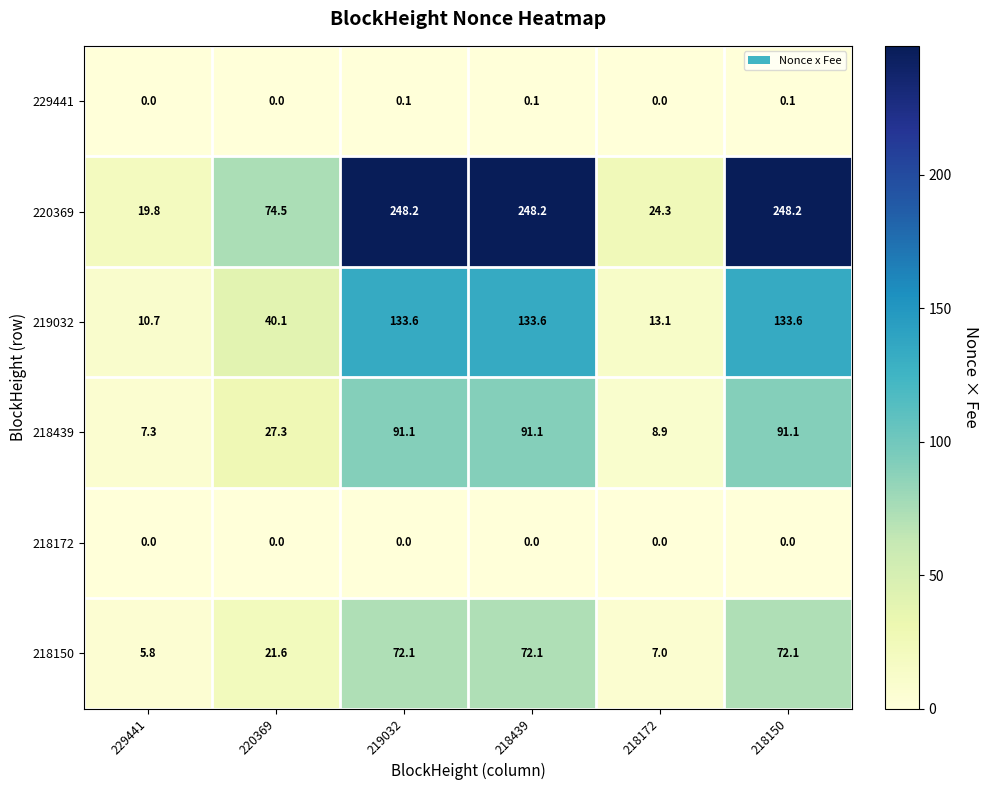

What is the sum of all 219032 values?

464.7